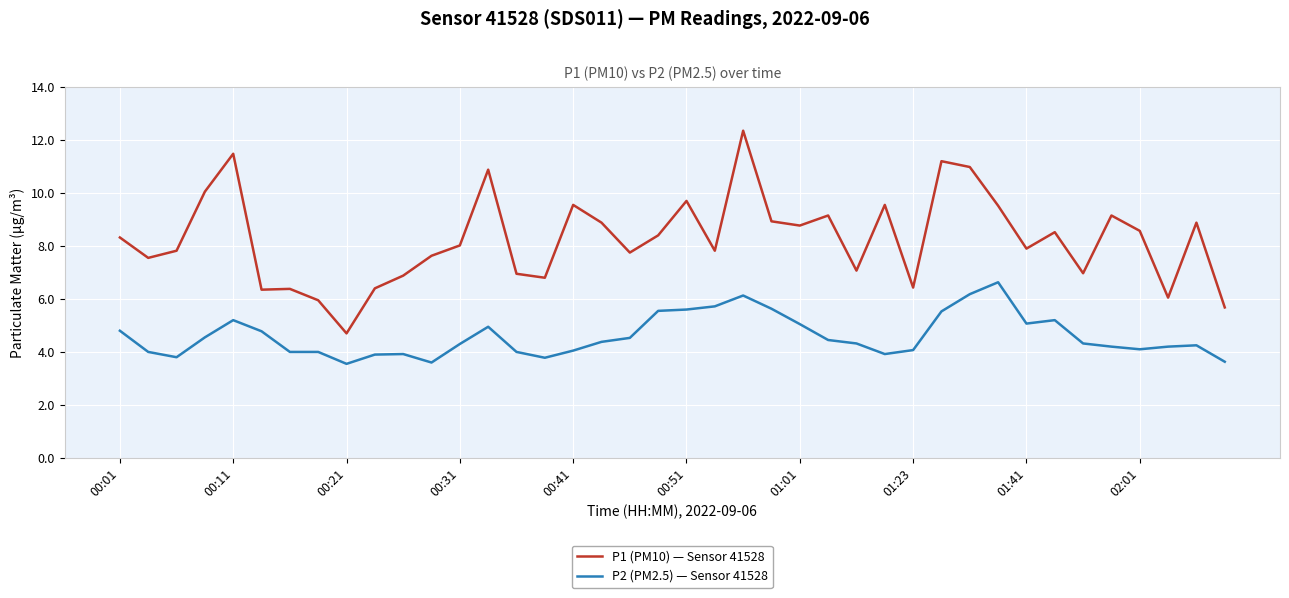

Which series has the largest total across all categories?

P1 (PM10) — Sensor 41528